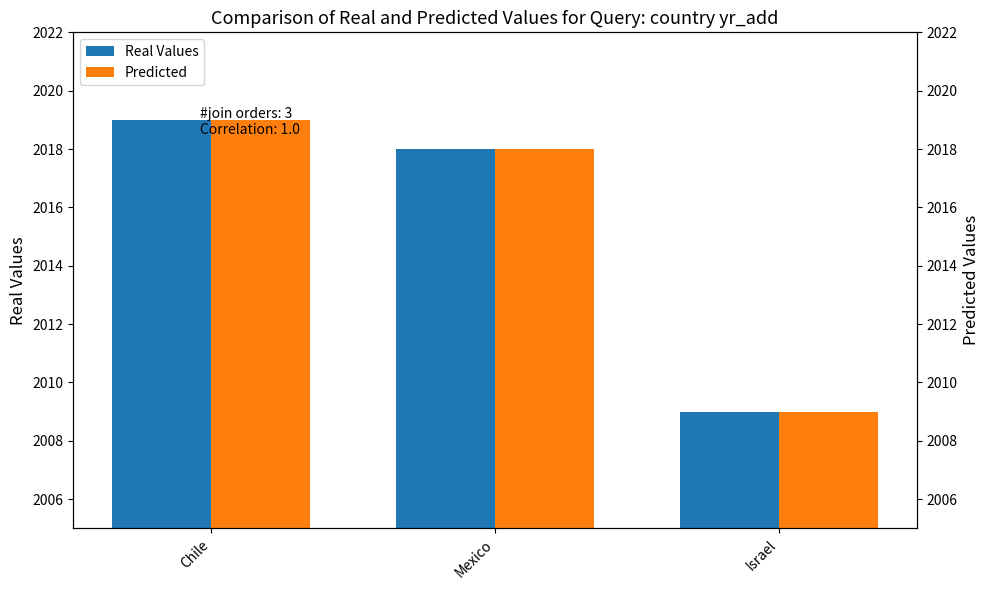

Which series has the largest range (max minus min)?

Real Values